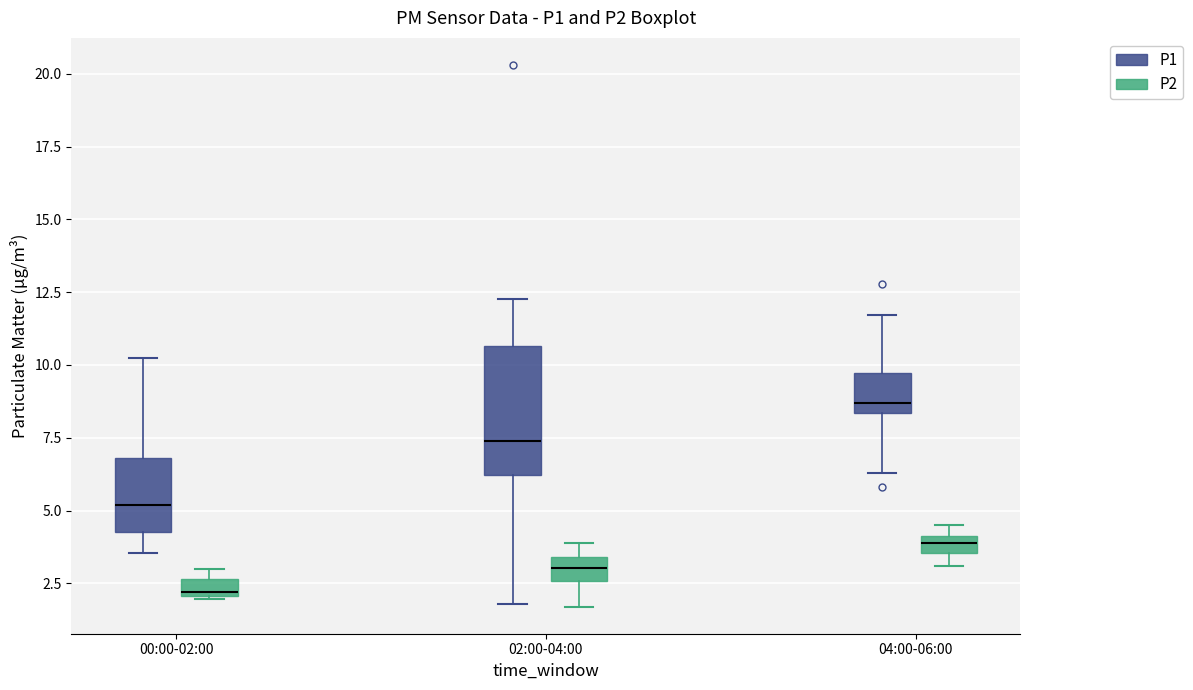

Where does the lower whisker of the box for 02:00-04:00 (P2) end on the y-axis? The values are not printed on the chart, so give them approximately, as read against the axis.

1.5